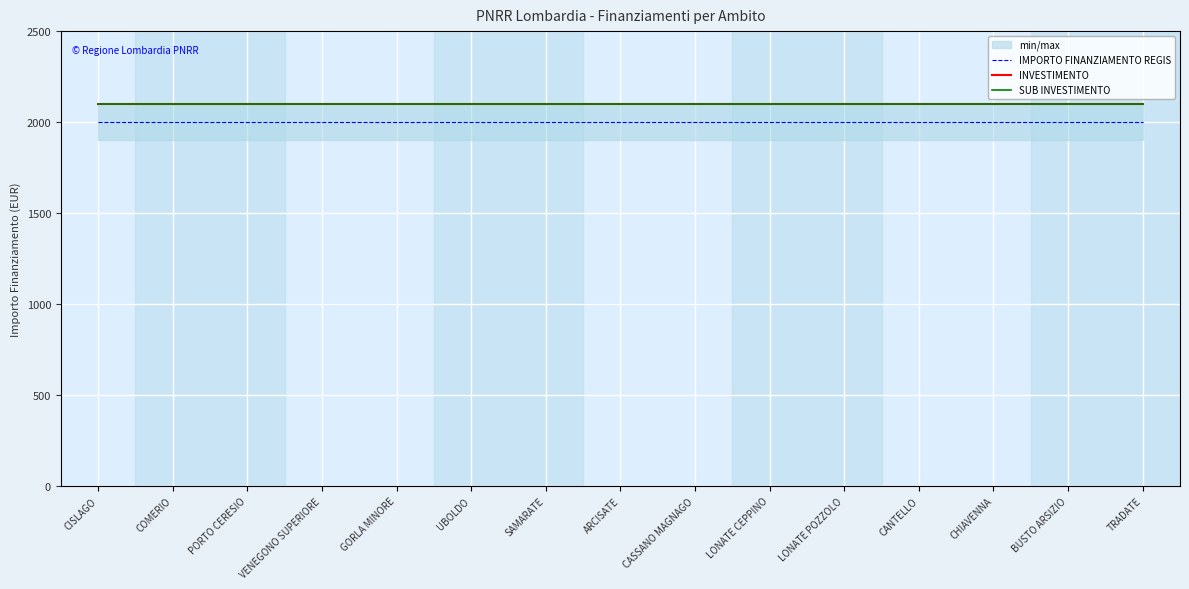

At which label does SUB INVESTIMENTO reach its peak?

CISLAGO